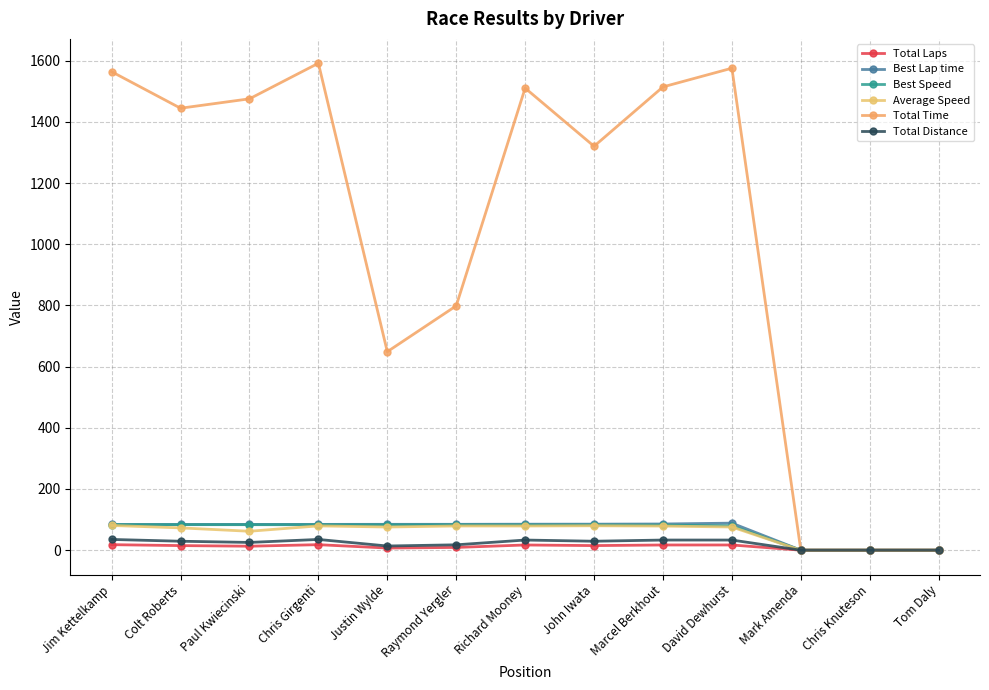

Reading left to right, transcribe all the data shown in this chart.

Total Laps: 18.0	15.0	13.0	18.0	7.0	9.0	17.0	15.0	17.0	17.0	0.0	0.0	0.0
Best Lap time: 84.0	84.1	84.2	84.3	84.5	84.6	84.9	85.1	85.6	88.4	0.0	0.0	0.0
Best Speed: 83.6	83.5	83.3	83.2	83.1	83.0	82.7	82.5	82.0	79.4	0.0	0.0	0.0
Average Speed: 80.8	72.9	61.9	79.4	75.7	79.1	79.0	79.8	78.8	75.8	0.0	0.0	0.0
Total Time: 1563.9	1444.5	1475.2	1591.5	648.7	798.6	1510.3	1320.2	1514.2	1575.3	0.0	0.0	0.0
Total Distance: 35.1	29.2	25.4	35.1	13.7	17.6	33.1	29.2	33.1	33.1	0.0	0.0	0.0